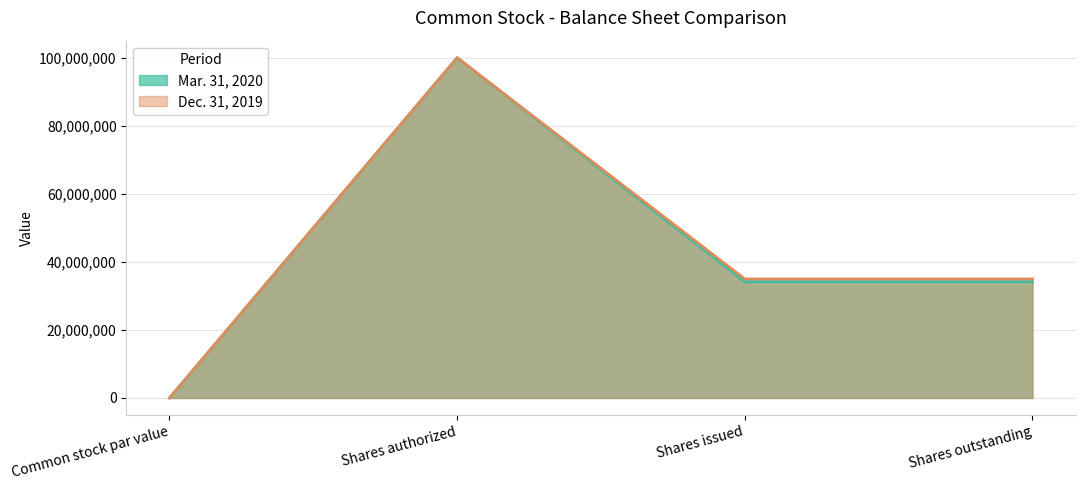

Which category has the highest value in the Dec. 31, 2019 series?

Shares authorized